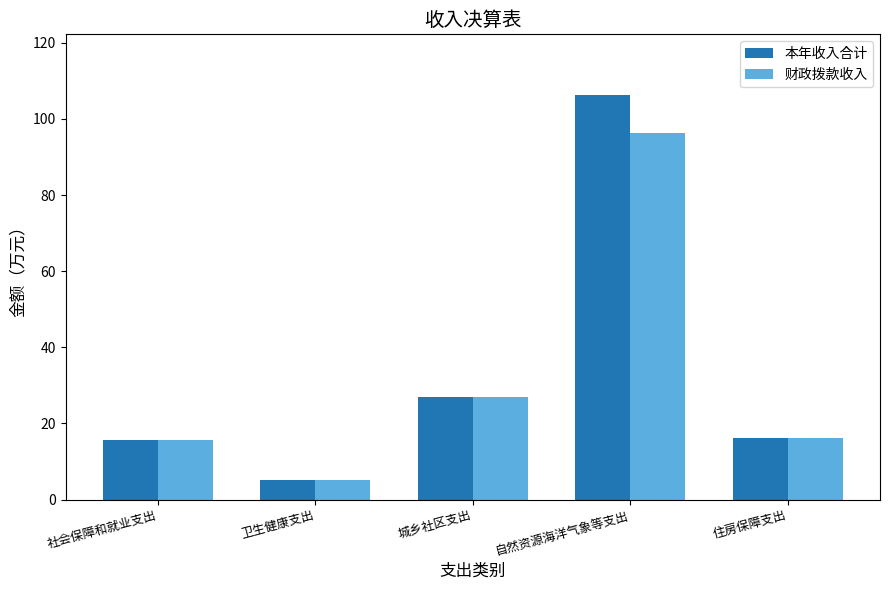

Count the number of categories in the chart.

5